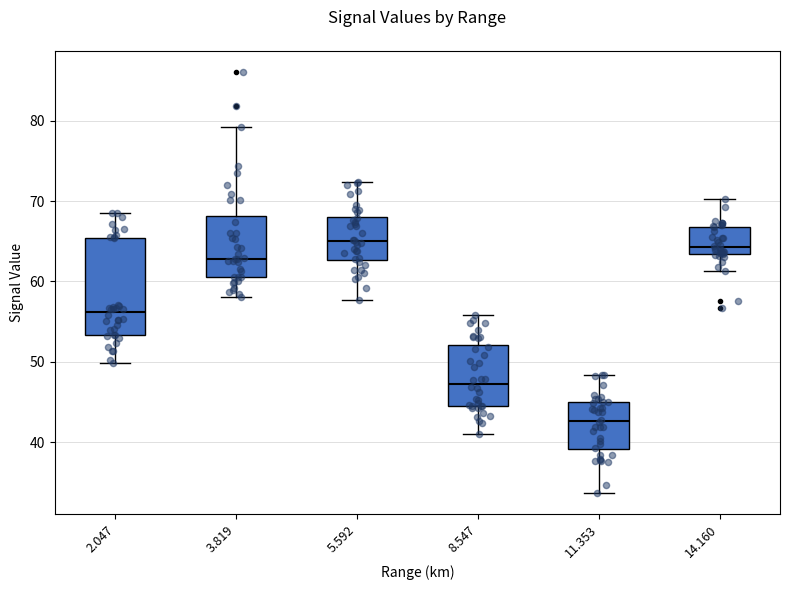

Comparing the boxes themselves (not the whiskers), which one is the tallest?

2.047